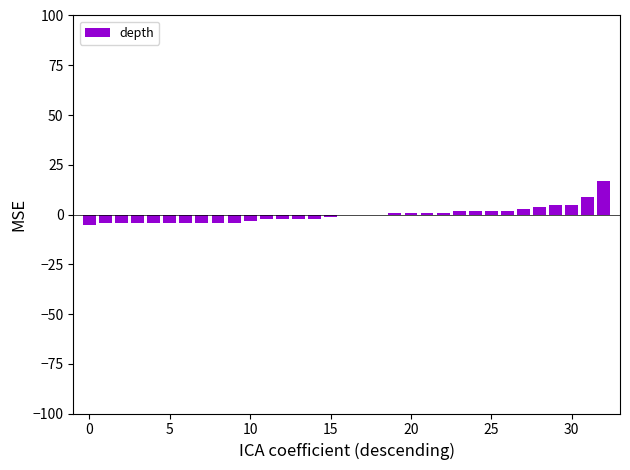

What is the maximum value shown in the chart?

16.9